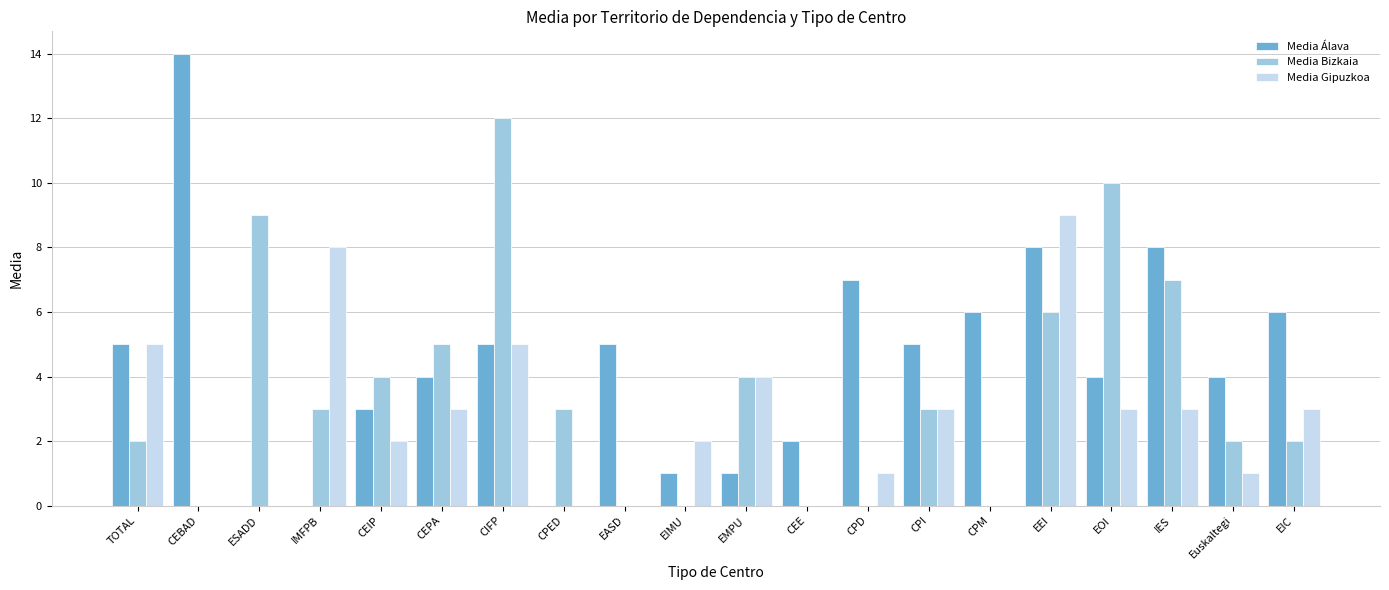

What is the sum of all Media Bizkaia values?

72